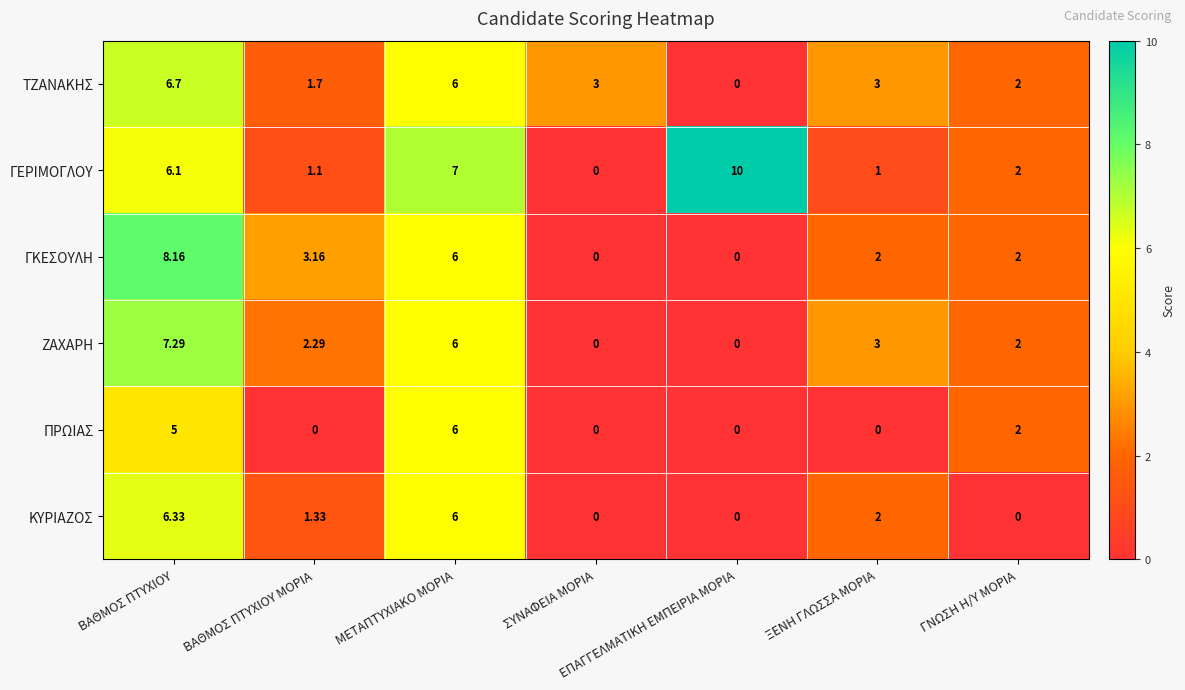

At ΒΑΘΜΟΣ ΠΤΥΧΙΟΥ, list the series in order from smallest to largest.

ΠΡΩΙΑΣ, ΓΕΡΙΜΟΓΛΟΥ, ΚΥΡΙΑΖΟΣ, ΤΖΑΝΑΚΗΣ, ΖΑΧΑΡΗ, ΓΚΕΣΟΥΛΗ